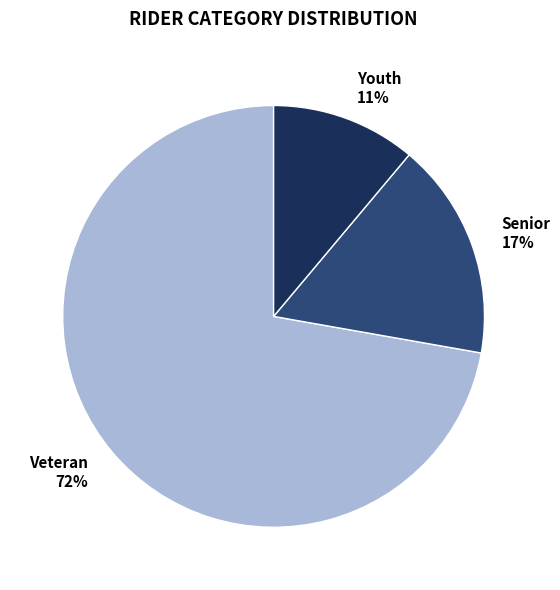

True or false: Veteran 72% accounts for 72% of the total.

True